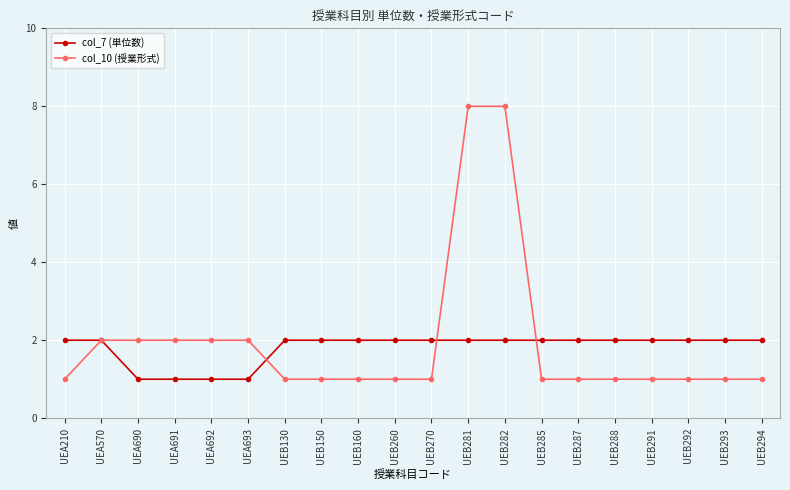

Is it true that col_7 (単位数) equals 3 at UEB282?

False